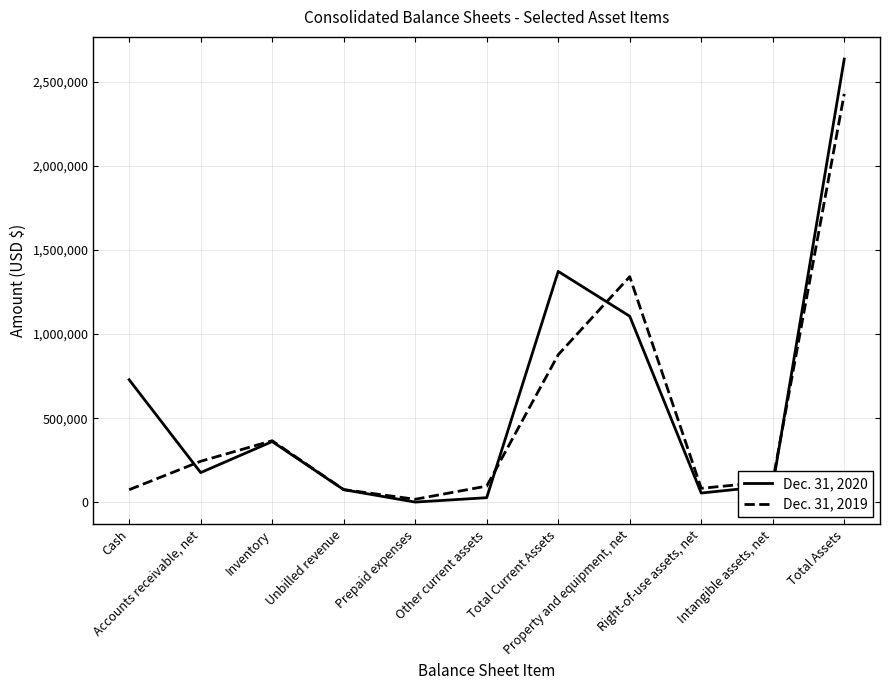

Rank the series by their maximum value, from lowest to highest.

Dec. 31, 2019, Dec. 31, 2020